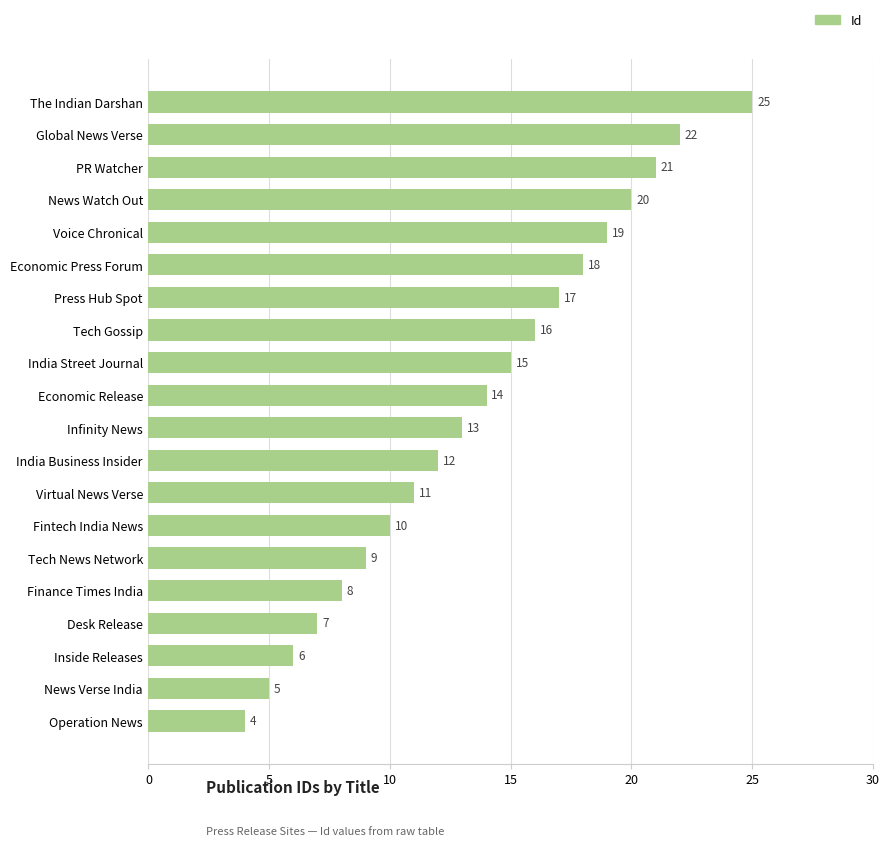

Rank the categories by value from highest to lowest.

The Indian Darshan, Global News Verse, PR Watcher, News Watch Out, Voice Chronical, Economic Press Forum, Press Hub Spot, Tech Gossip, India Street Journal, Economic Release, Infinity News, India Business Insider, Virtual News Verse, Fintech India News, Tech News Network, Finance Times India, Desk Release, Inside Releases, News Verse India, Operation News